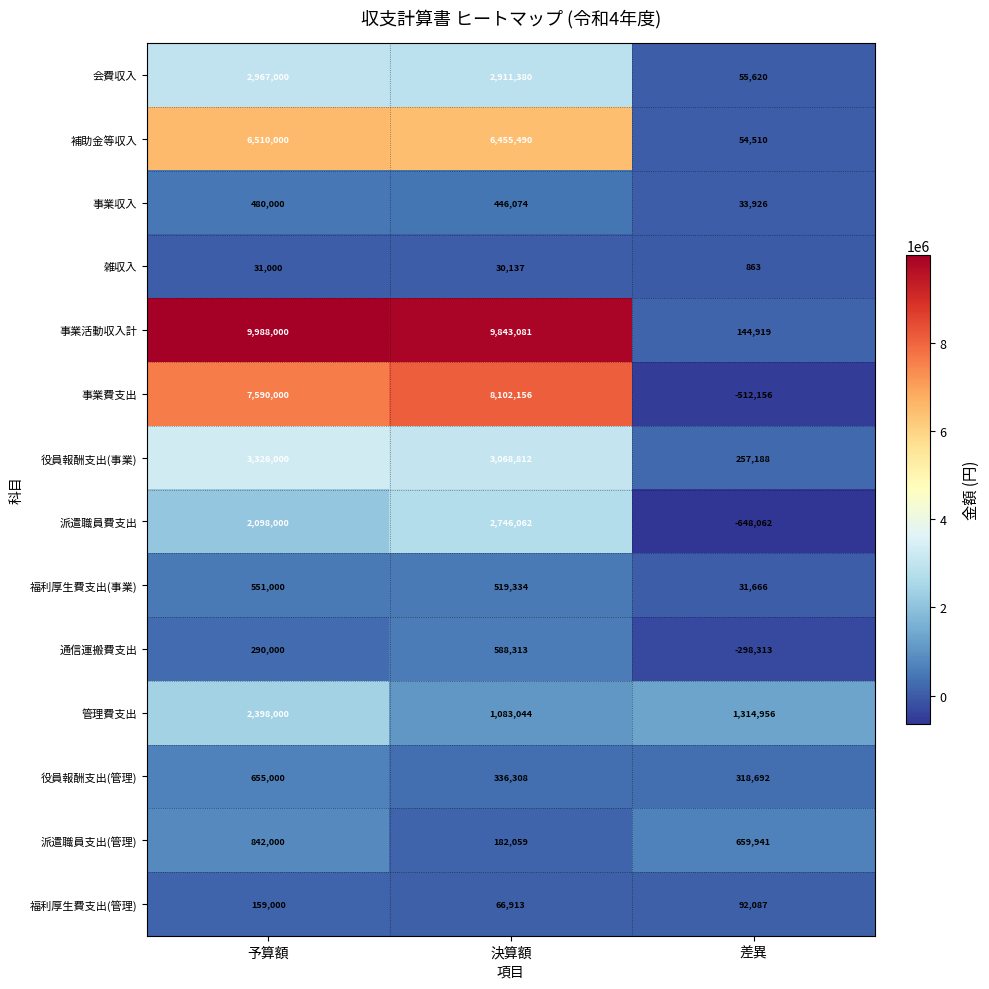

List the labels in order of 役員報酬支出(事業) value, smallest first.

差異, 決算額, 予算額